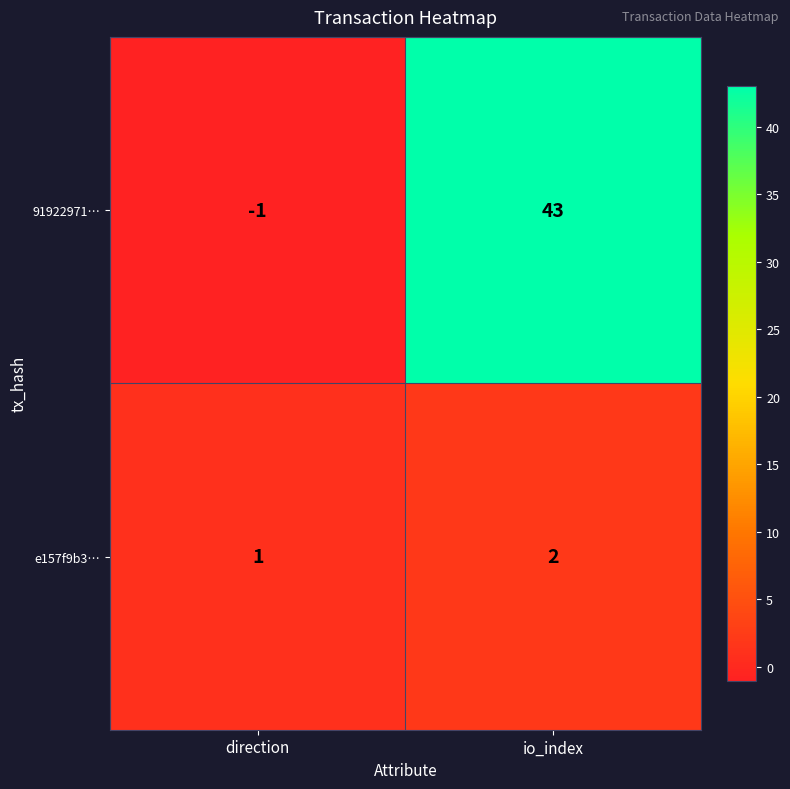

Rank the series by their maximum value, from highest to lowest.

91922971…, e157f9b3…